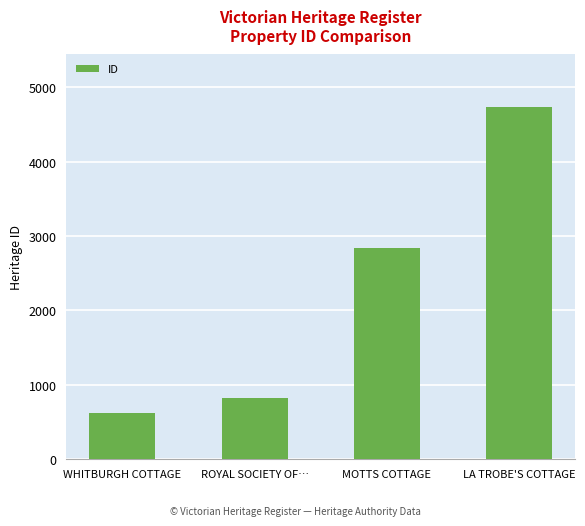

How many categories are shown in the chart?

4